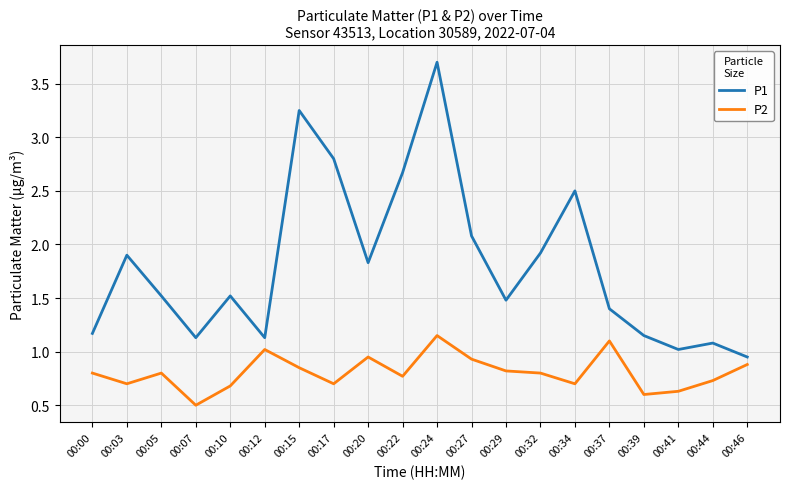

True or false: P1 has more than 2 points higher than both neighbors.

True